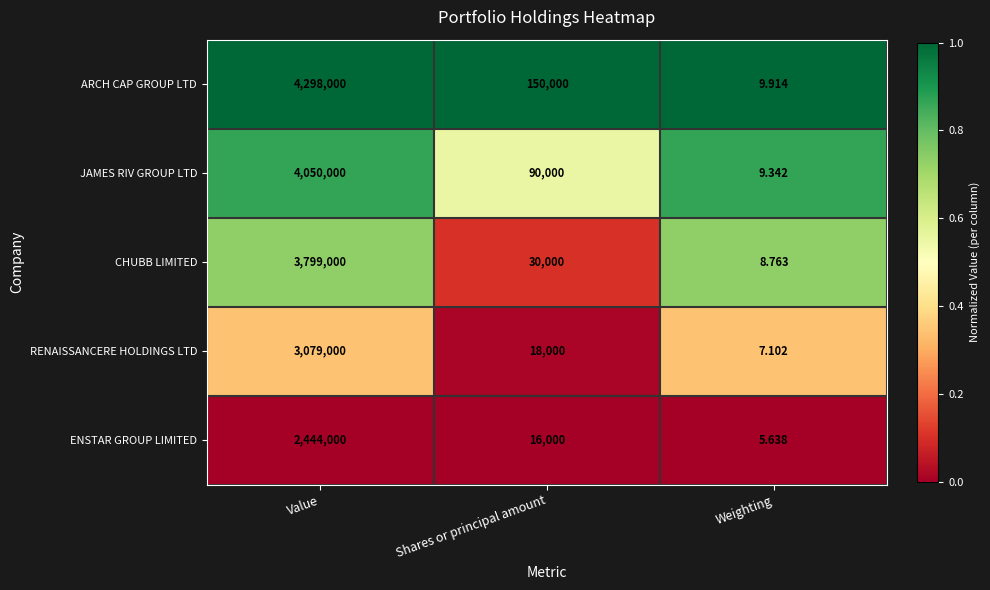

Which category has the highest value in the ENSTAR GROUP LIMITED series?

Value